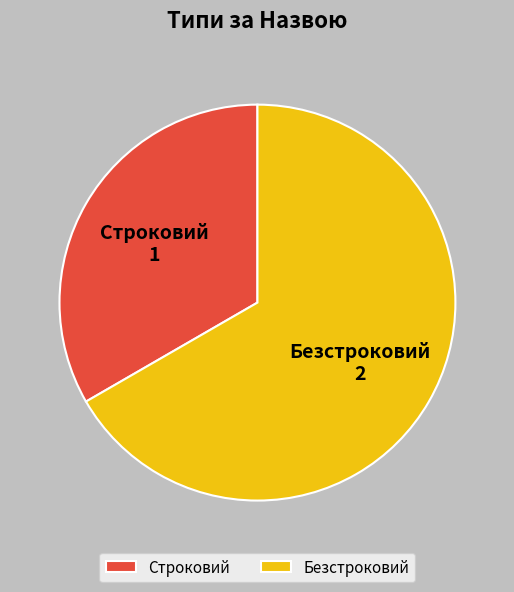

Rank the categories by value from highest to lowest.

Безстроковий, Строковий